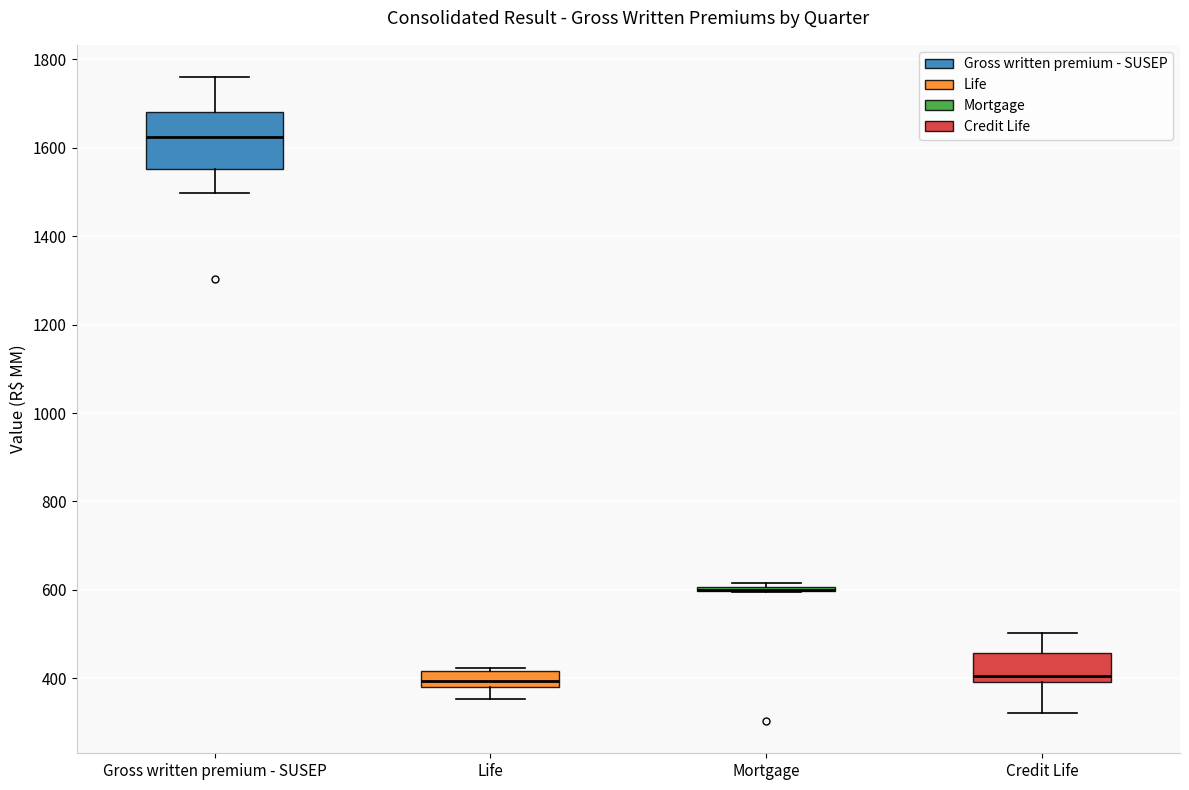

Which box is the tallest, from its lower edge to its upper edge?

Gross written premium - SUSEP